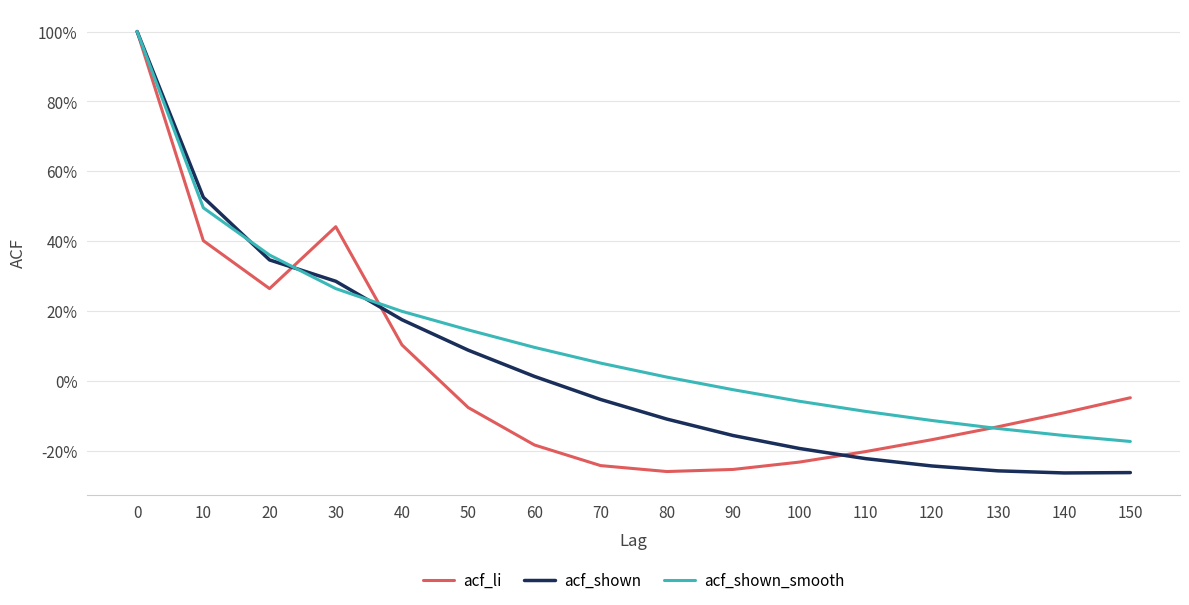

Does the chart have visible grid lines?

Yes